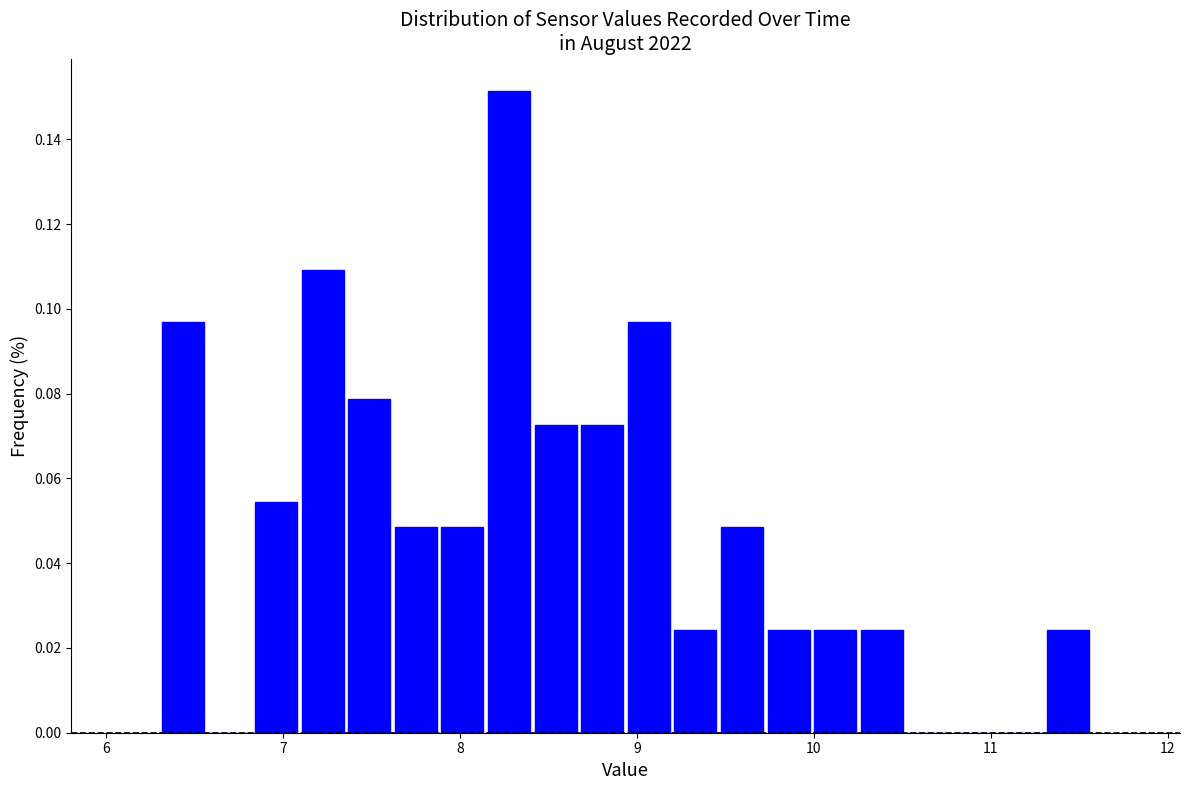

Read against the x-axis, roughly where is the centre of the tallest bar?

8.3